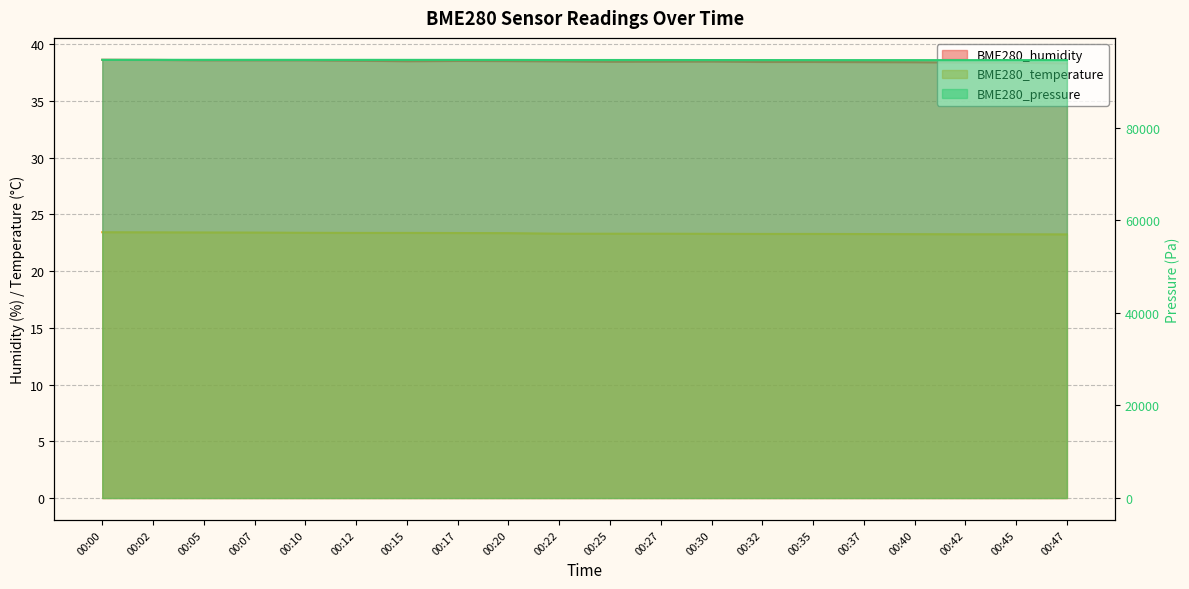

What is the minimum value shown in the chart?

23.2